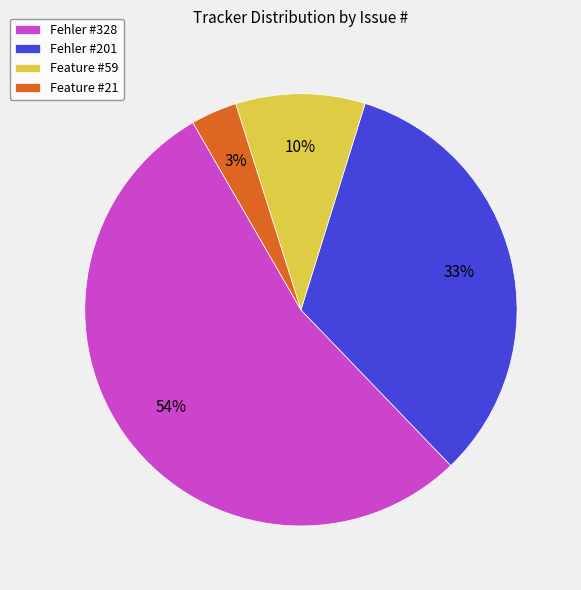

To the nearest percent, what percentage of the pie is Feature #59?

10%